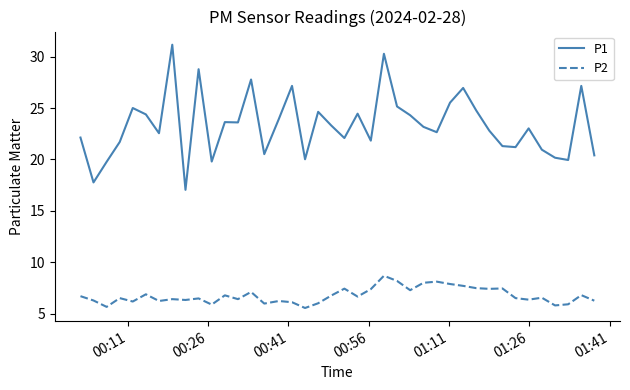

Which series has the largest range (max minus min)?

P1